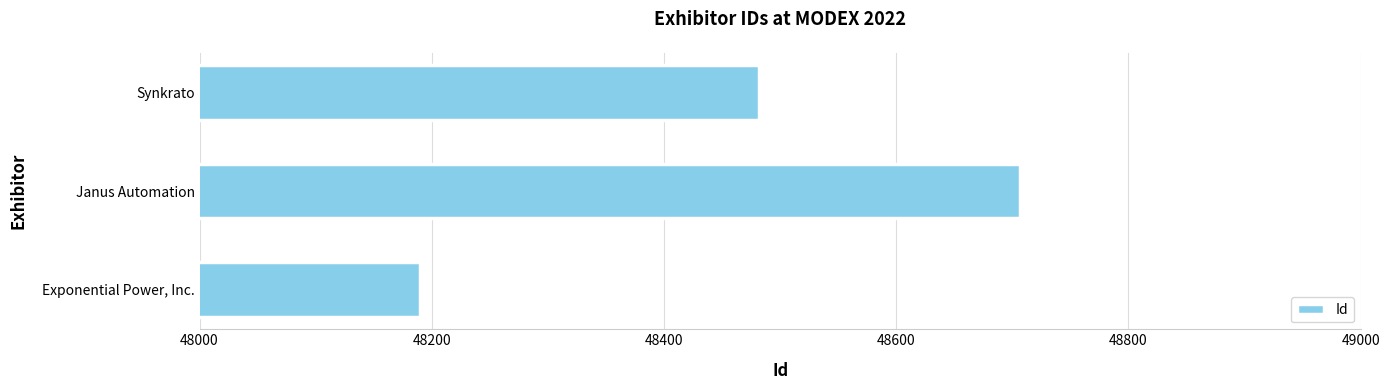

At which category does the chart reach its minimum across all series?

Exponential Power, Inc.